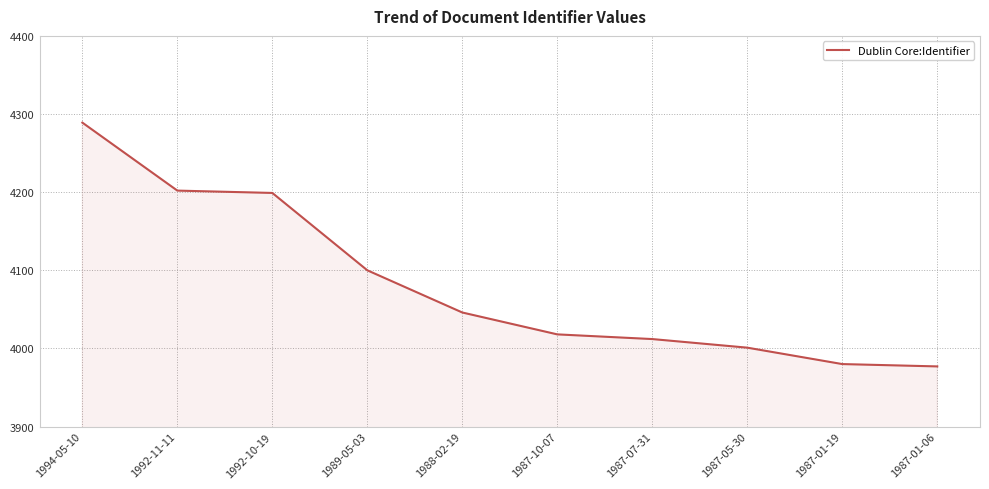

What is the approximate value at 1992-10-19?

4199